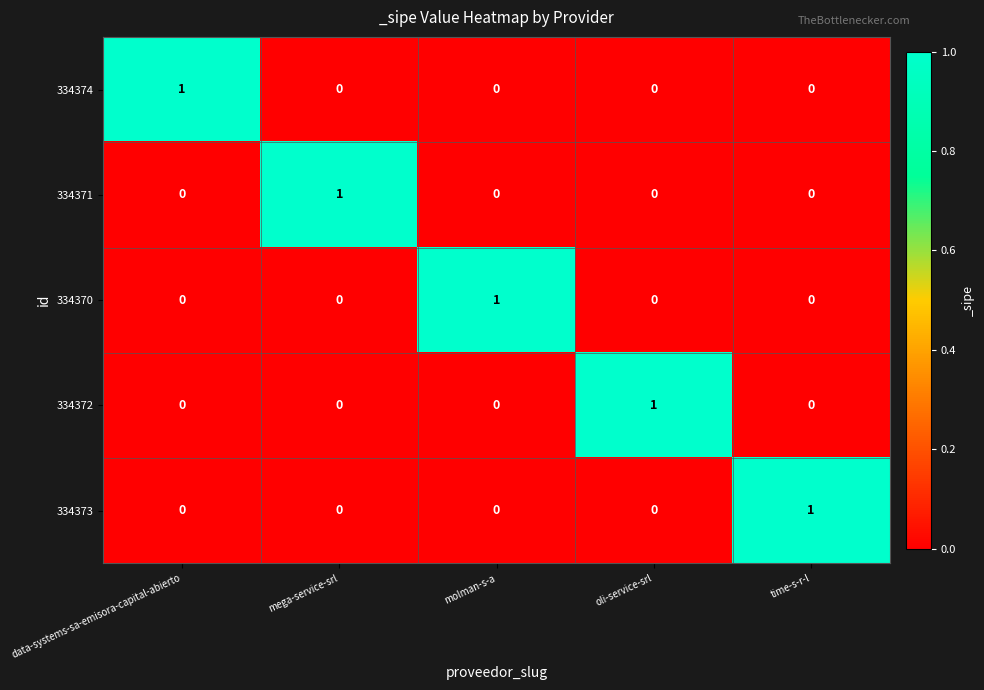

How many 334371 values are between 0 and 1?

5